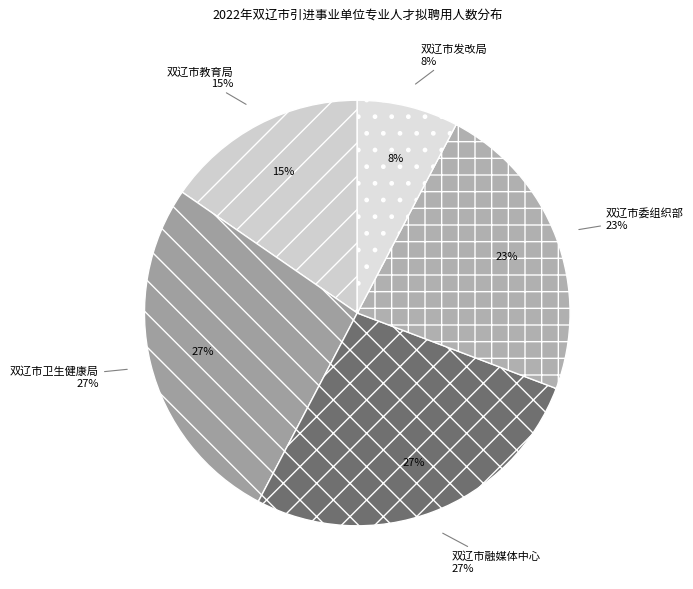

The 双辽市委组织部 slice represents 23% of the pie. True or false?

True